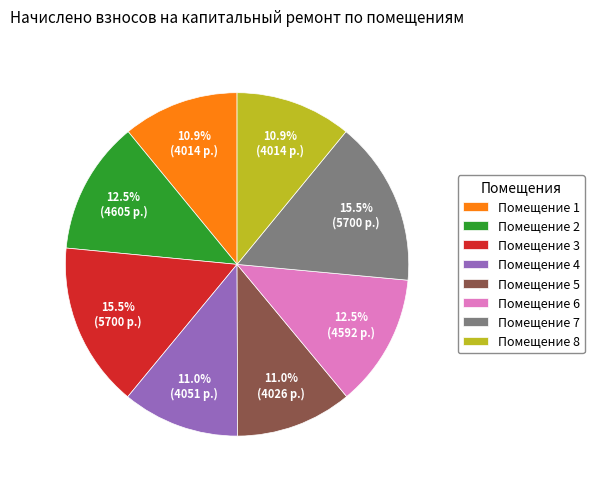

Count the number of slices in the pie.

8